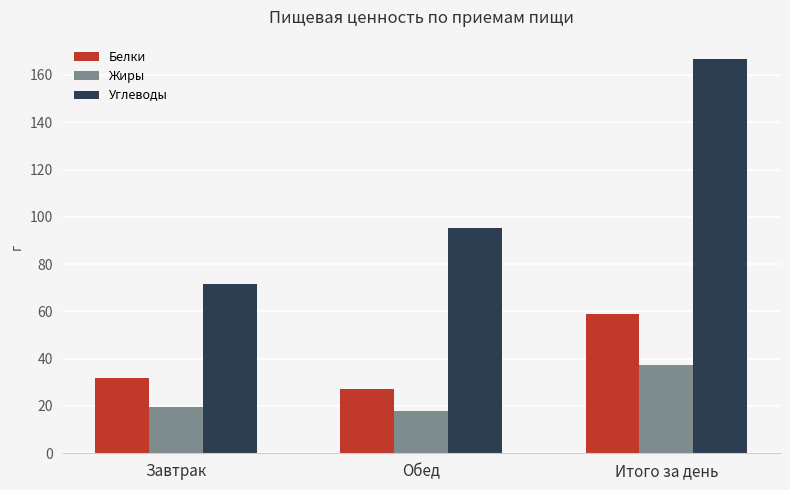

What is the spread (max minus min) of values at Итого за день?

129.2